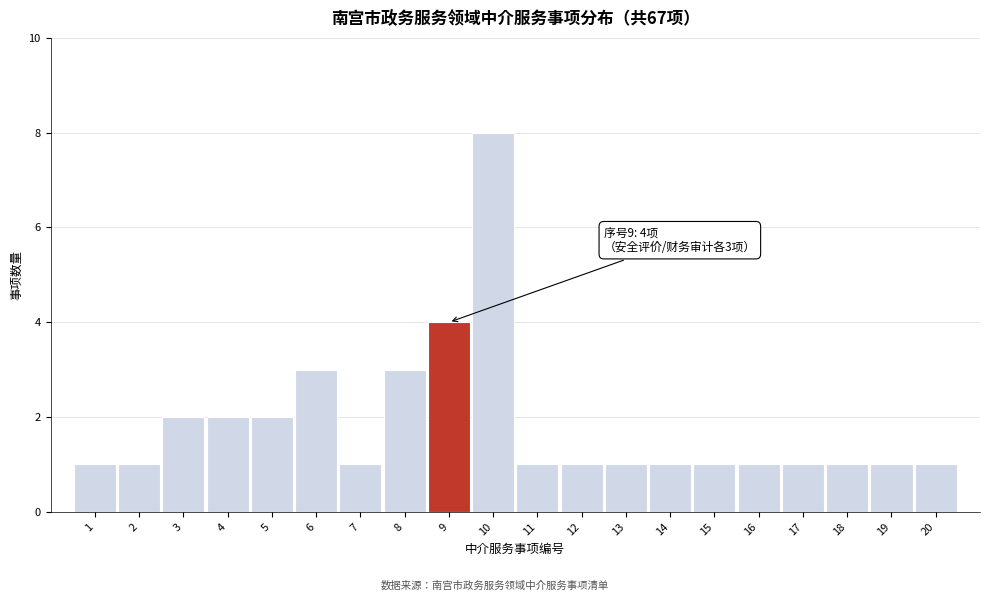

Reading left to right, extract all data points from this chart.

1=1	2=1	3=2	4=2	5=2	6=3	7=1	8=3	9=4	10=8	11=1	12=1	13=1	14=1	15=1	16=1	17=1	18=1	19=1	20=1